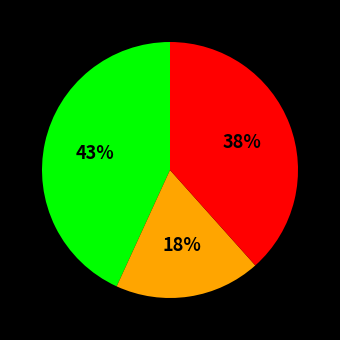

How many slices are in this pie chart?

3